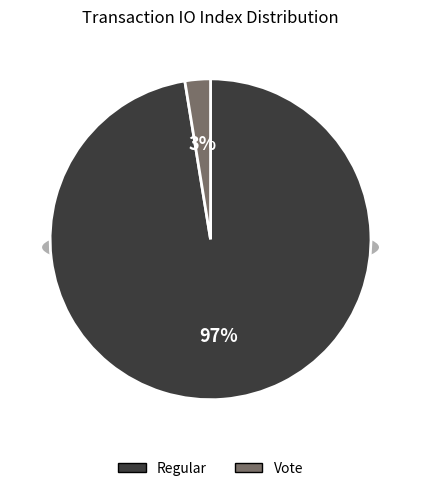

What is the majority slice?

Regular